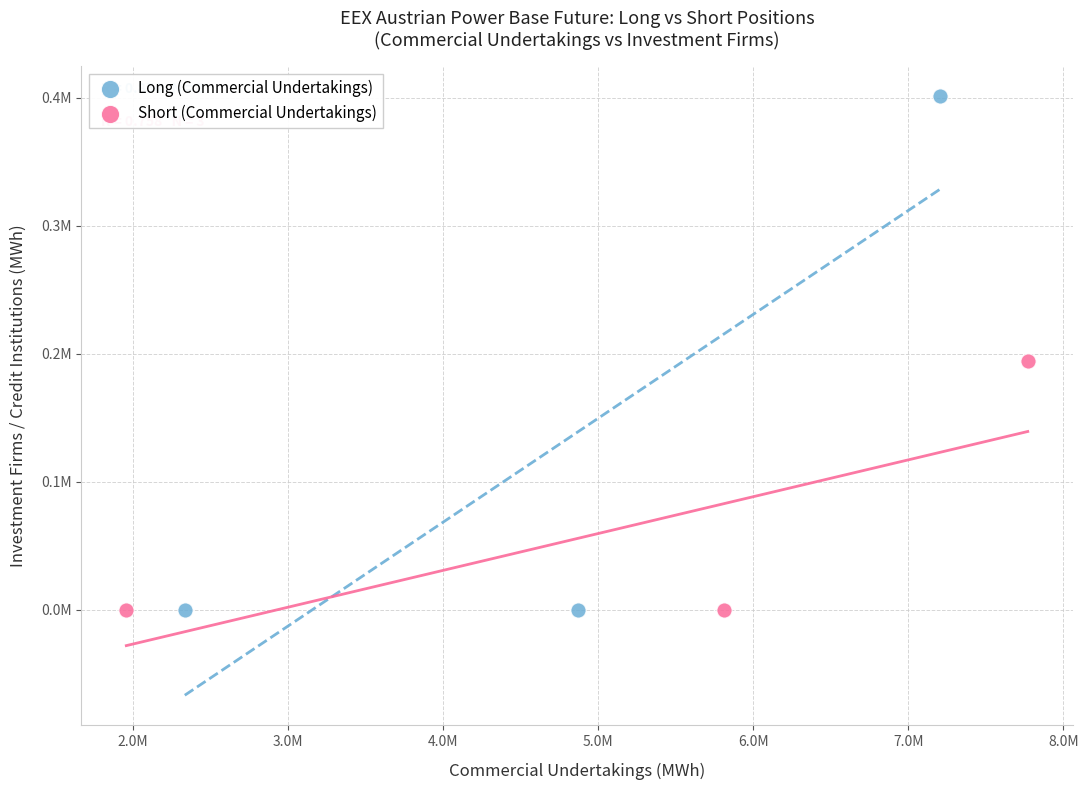

Which series has the widest spread of Y values?

Long (Commercial Undertakings)